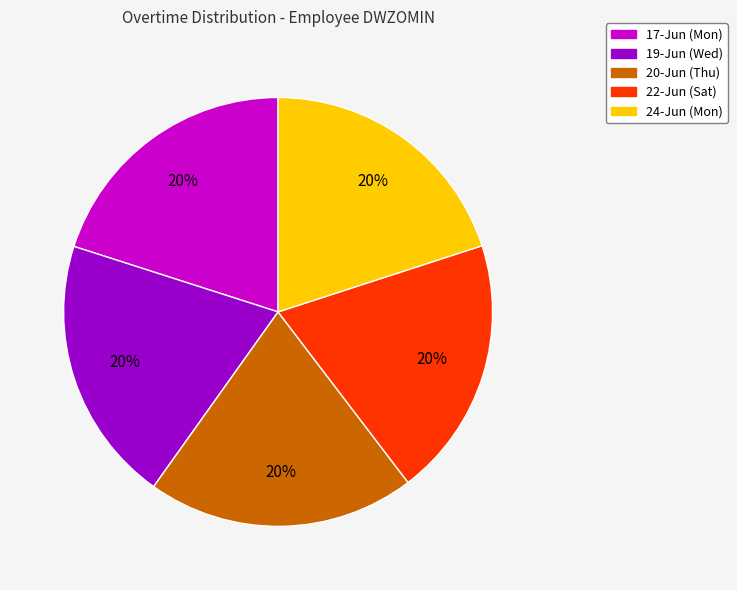

Is there any slice that represents more than half of the pie?

No